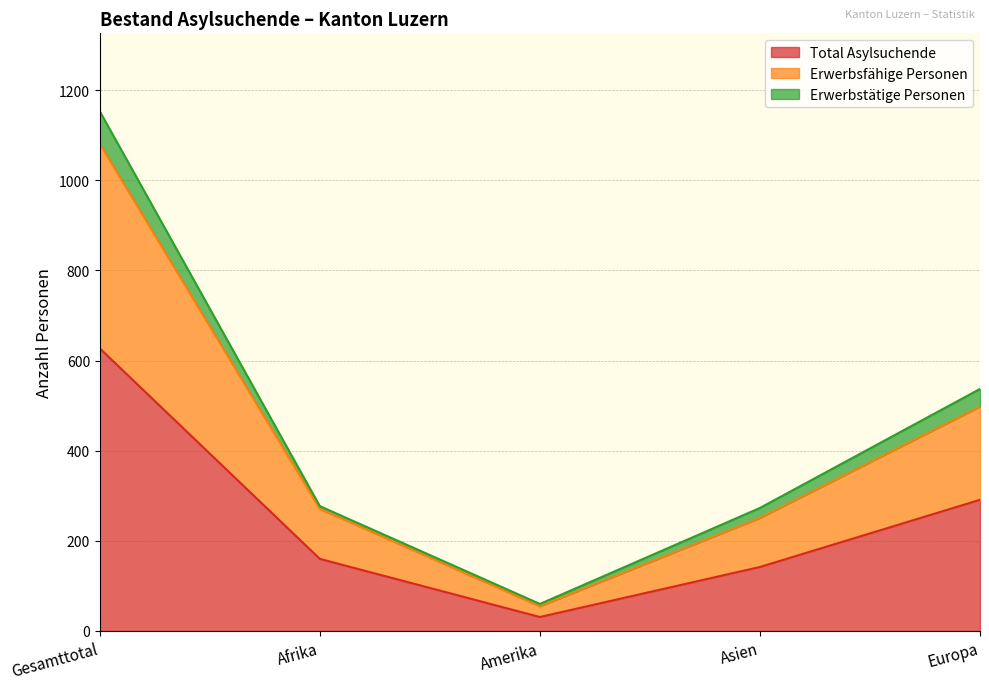

Is it true that Total Asylsuchende equals 967 at Gesamttotal?

False